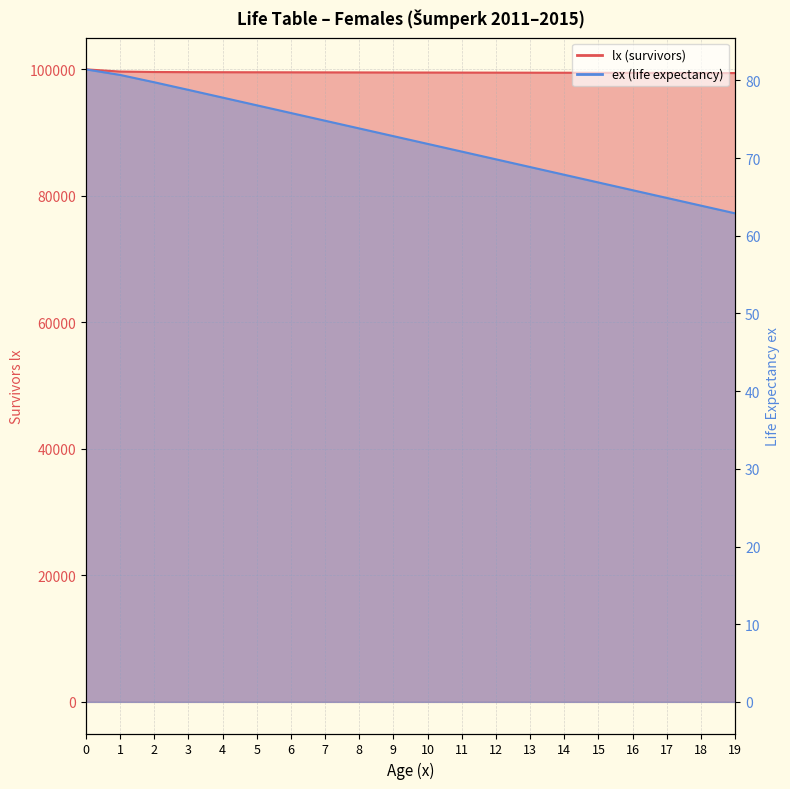

What is the total value across all series at 0?

100081.4